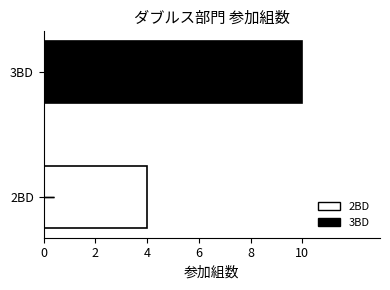

What is the minimum value shown in the chart?

4